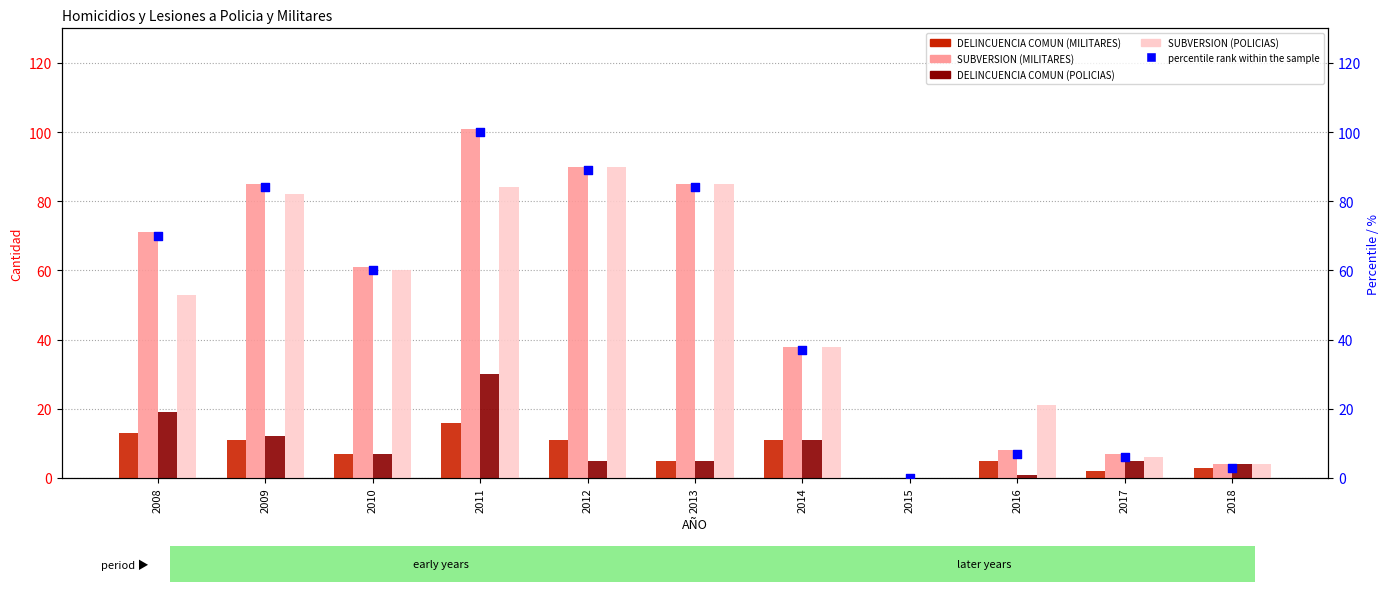

What are all the series names shown in the legend?

DELINCUENCIA COMUN (MILITARES), SUBVERSION (MILITARES), DELINCUENCIA COMUN (POLICIAS), SUBVERSION (POLICIAS), percentile rank within the sample